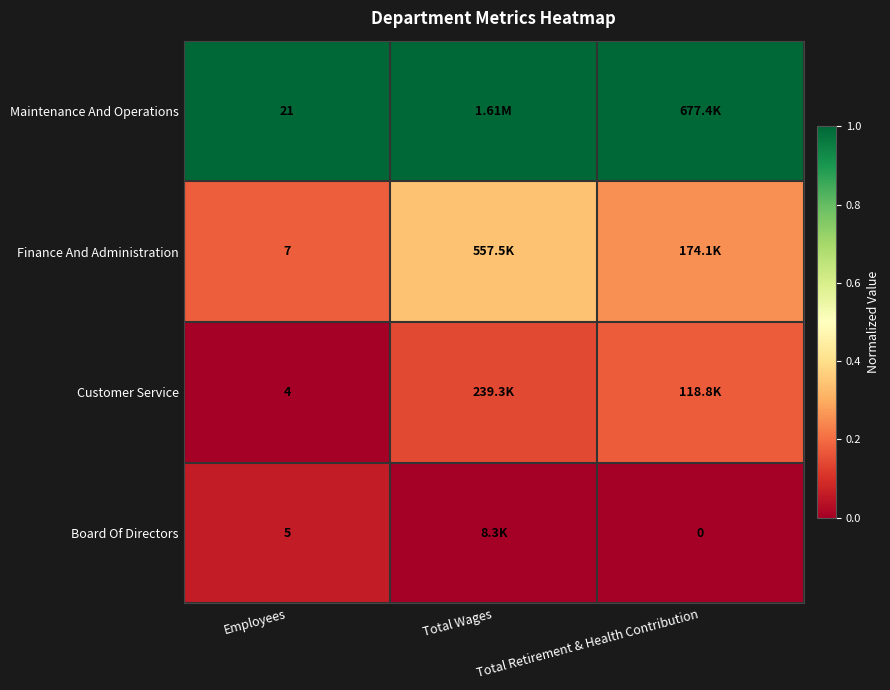

At Employees, list the series in order from smallest to largest.

Customer Service, Board Of Directors, Finance And Administration, Maintenance And Operations